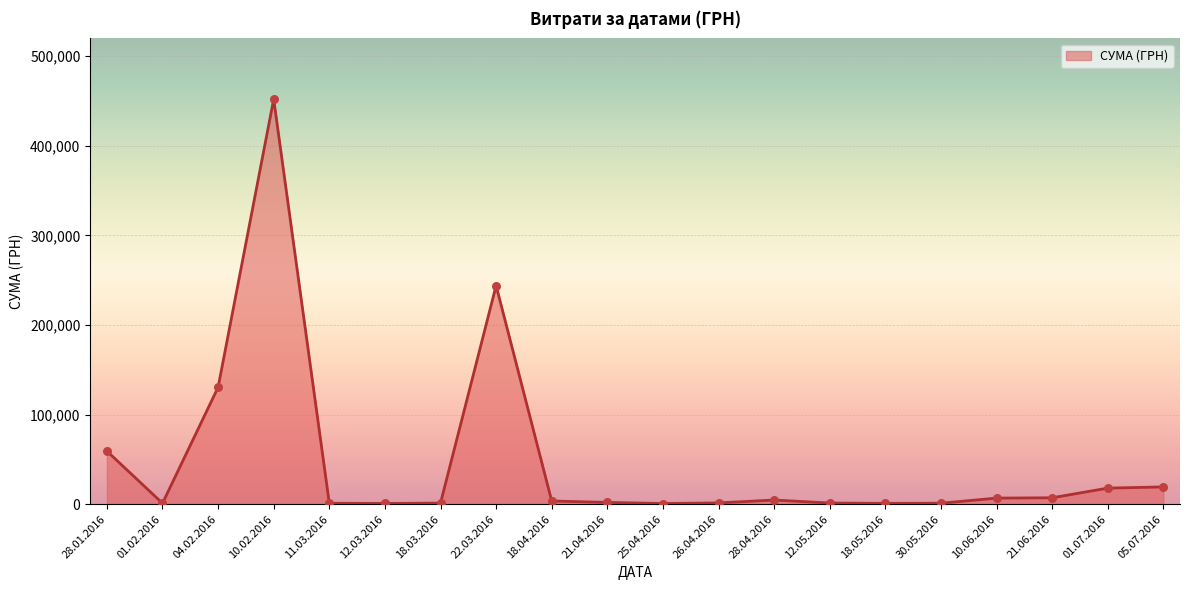

Which has a higher value, 04.02.2016 or 01.07.2016?

04.02.2016